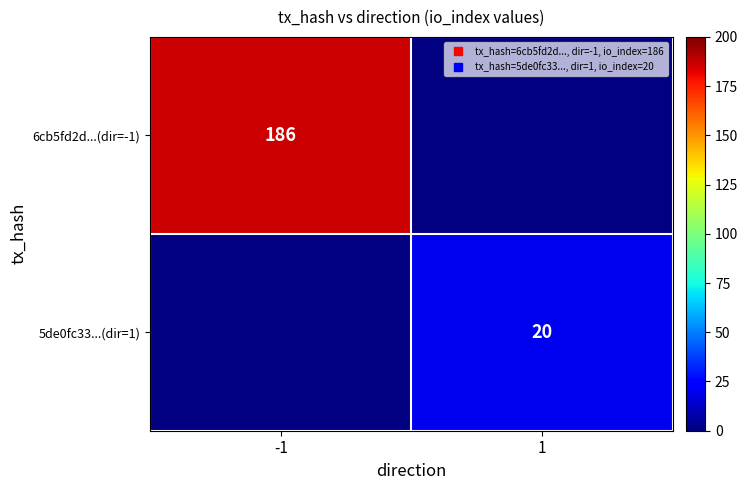

Which category has the highest value in the 5de0fc33...(dir=1) series?

-1